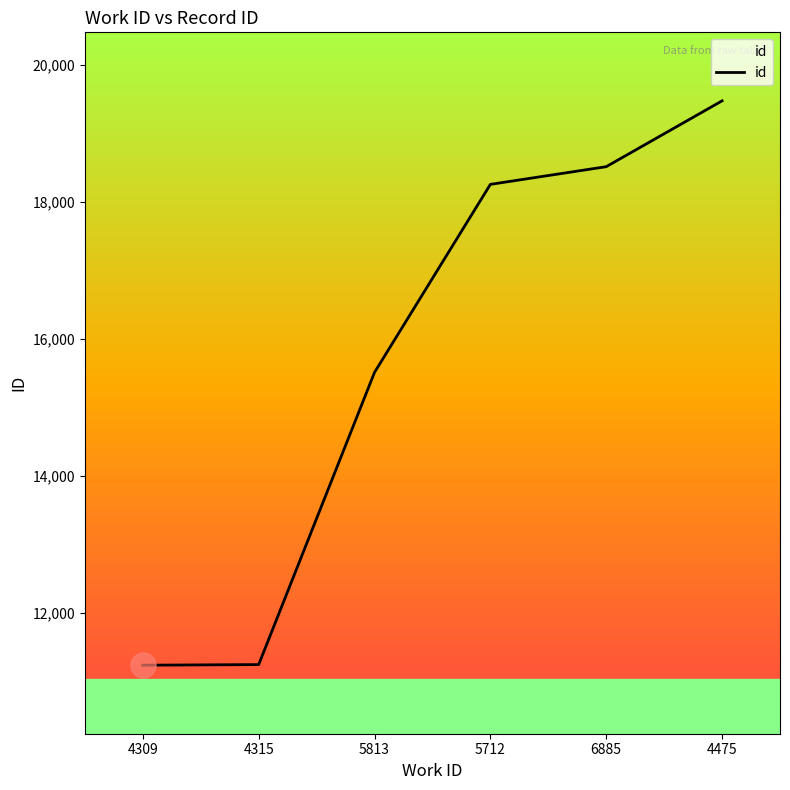

True or false: there are more than 2 points higher than both neighbors.

False